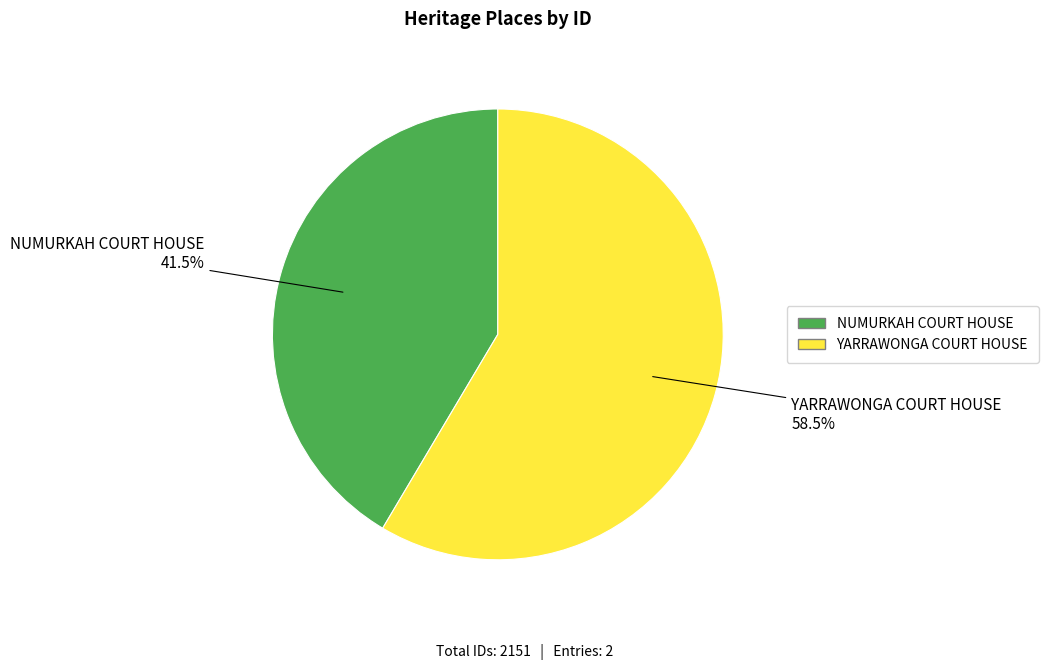

Which slice is the smallest?

NUMURKAH COURT HOUSE